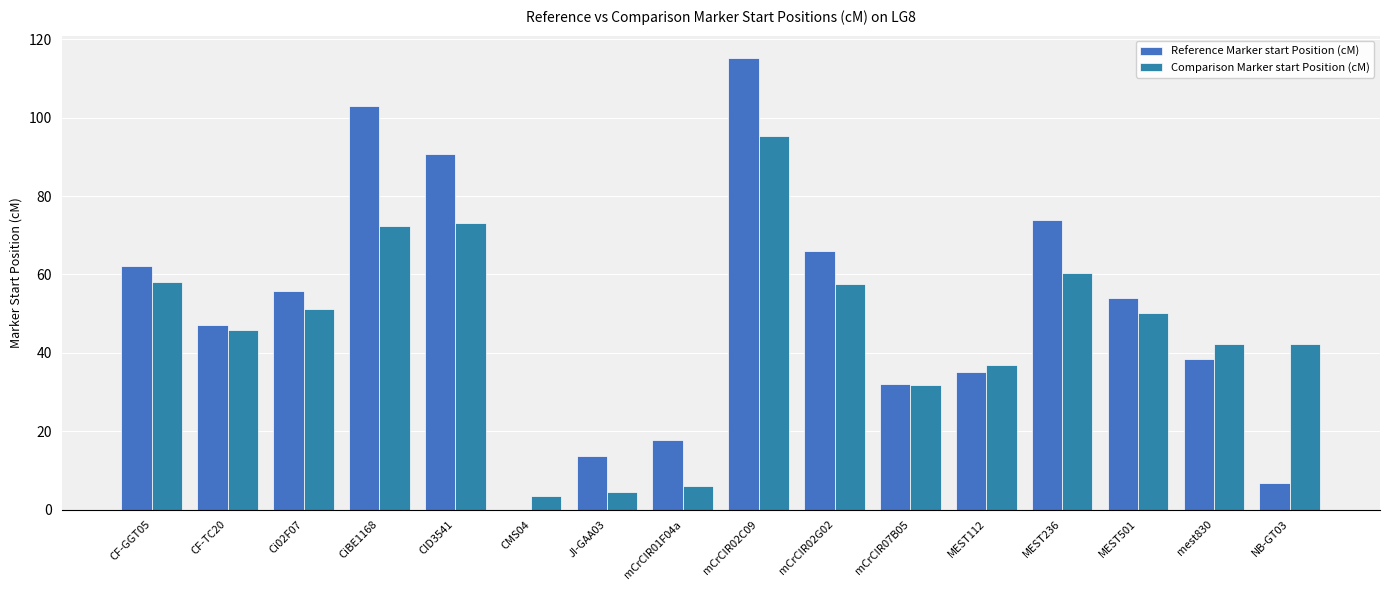

How many values in the Comparison Marker start Position (cM) series exceed 50?

8